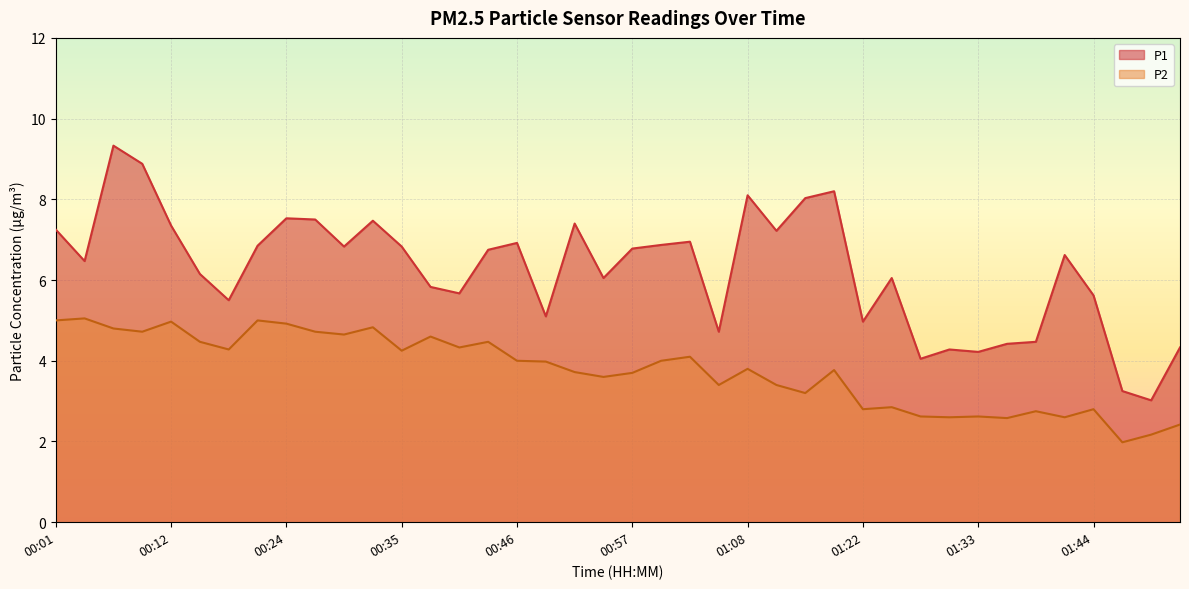

The value of P2 at 00:26 is 7.8. True or false?

False